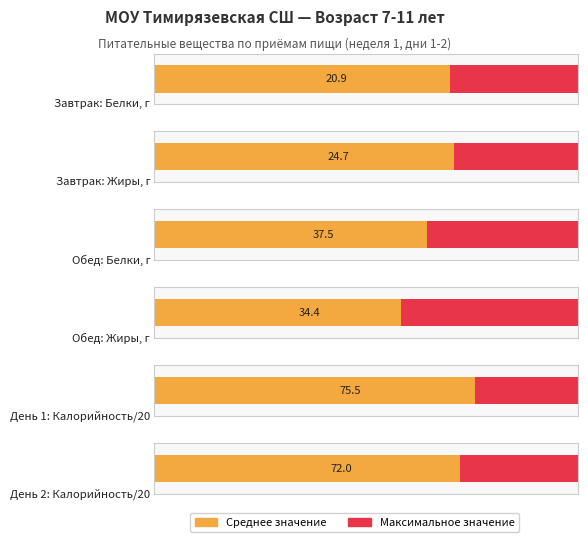

What is the difference between the maximum and minimum values in the Жиры series?

18.6